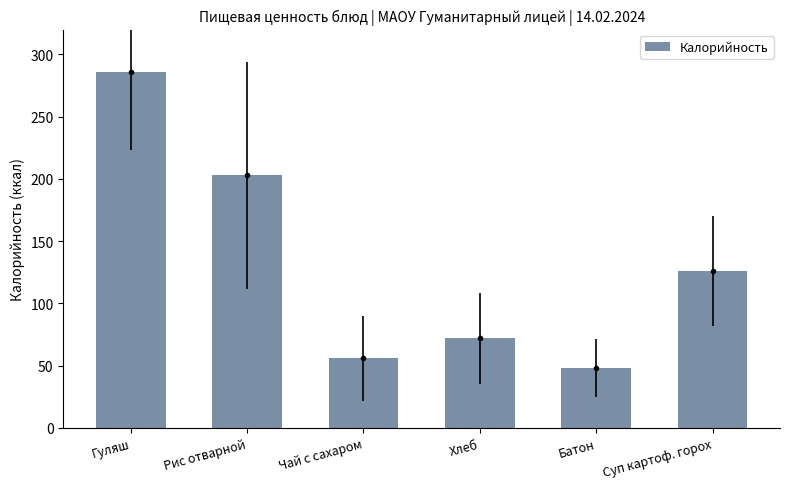

List the labels in order of value, smallest first.

Батон, Чай с сахаром, Хлеб, Суп картоф. горох, Рис отварной, Гуляш